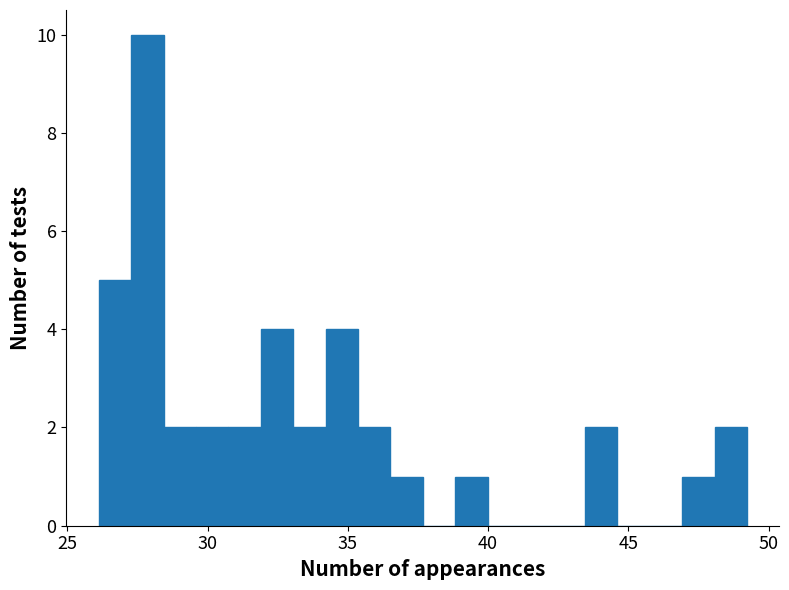

Read against the x-axis, roughly where is the centre of the tallest bar?

28.0